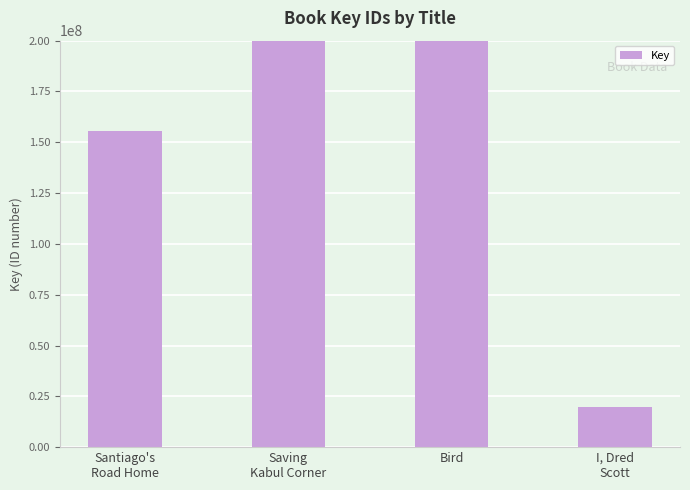

Is it true that the value at Santiago's
Road Home is 69625992?

False